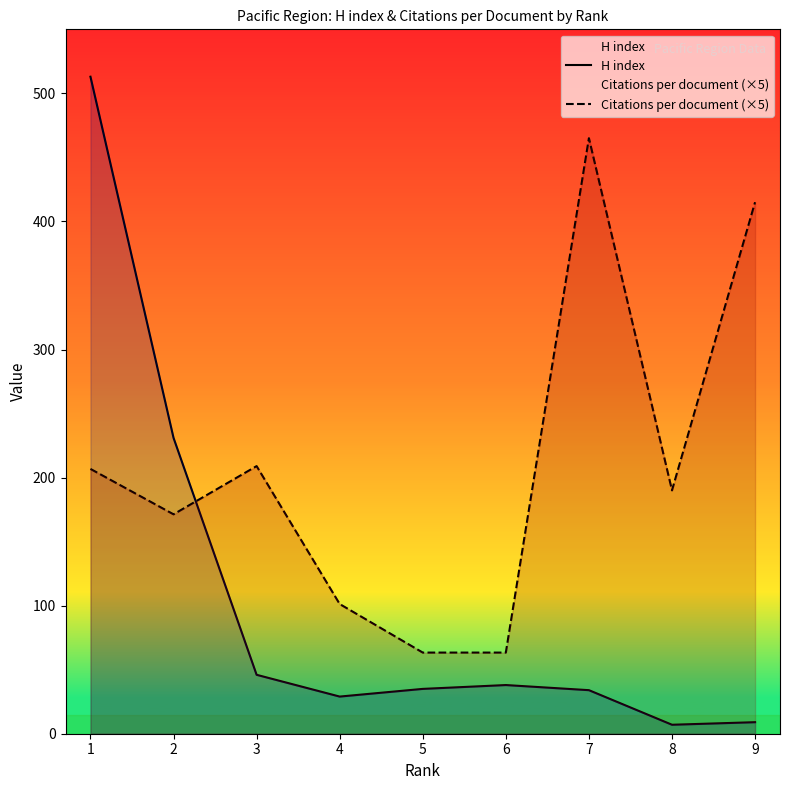

What is the spread (max minus min) of values at 7?

431.0